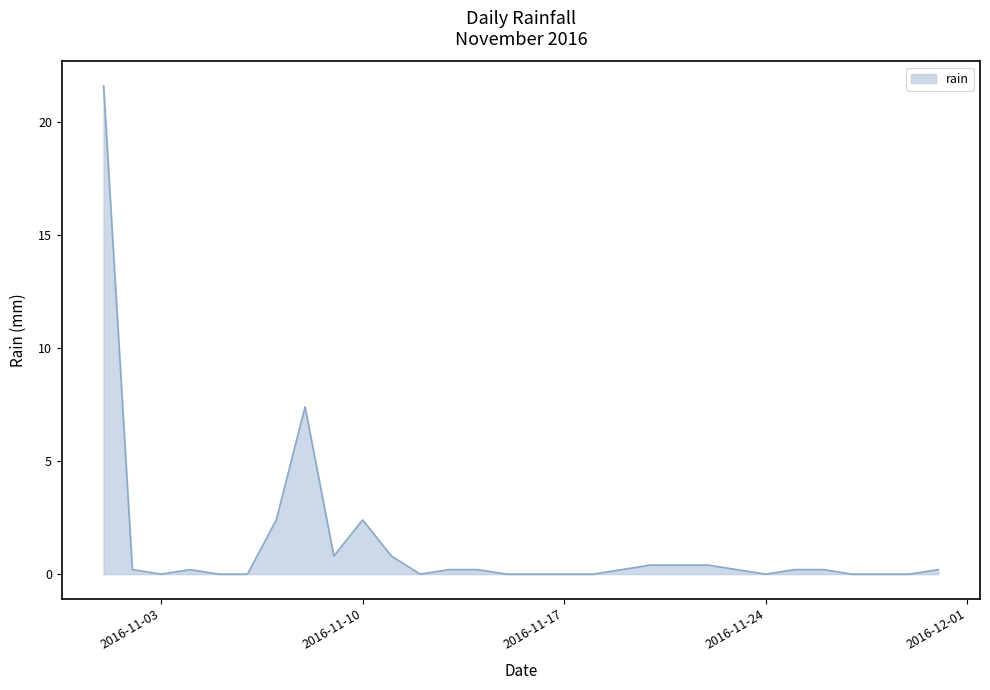

What is the maximum value shown in the chart?

21.6